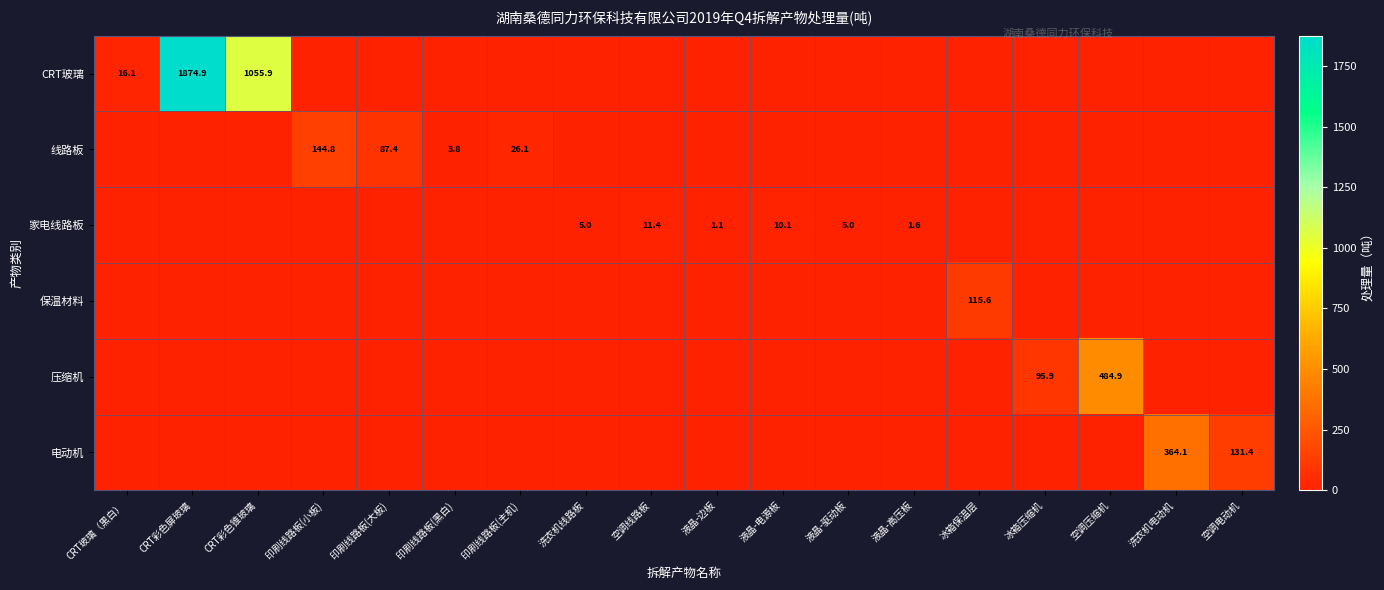

Which series has the widest spread of values?

CRT玻璃